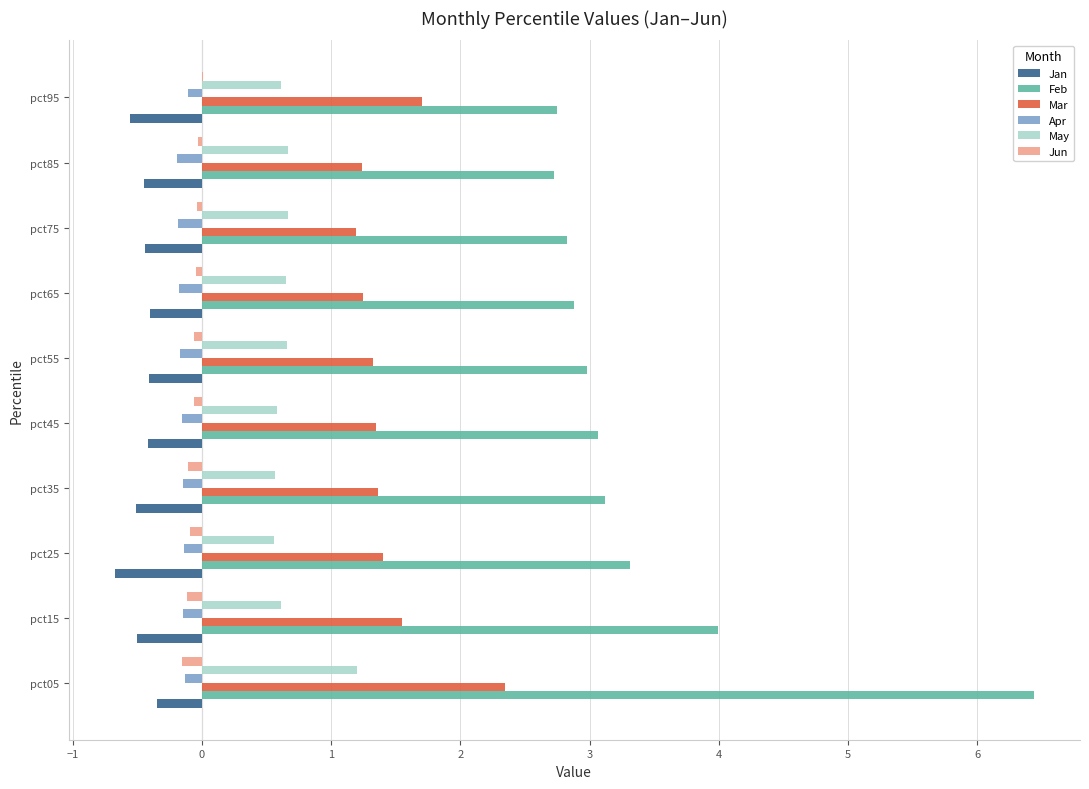

How many data points does each series have?

10